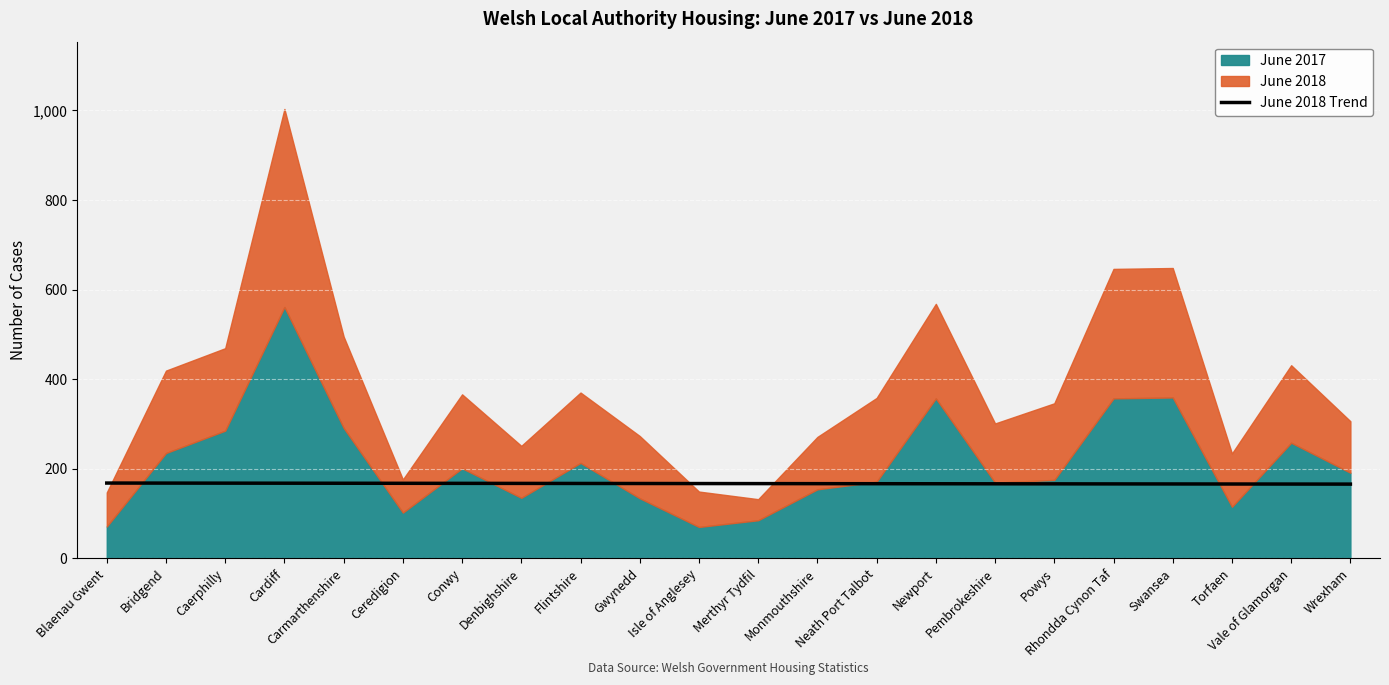

What is the difference between the maximum and minimum values?

2.3